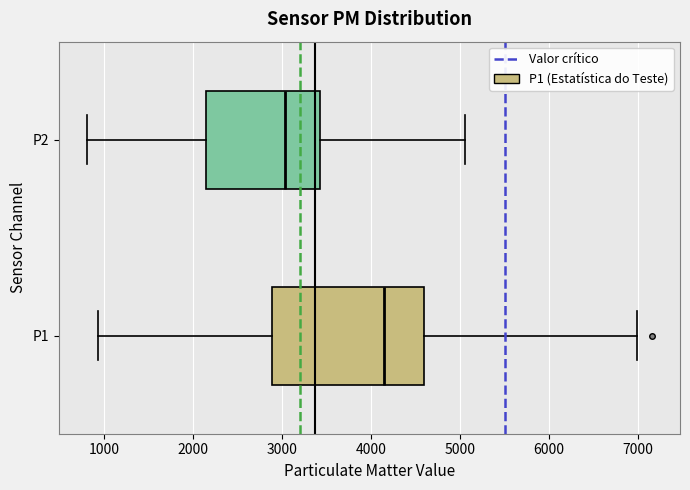

Reading bottom to top, transcribe this box plot: for each box, give where its median line is, the range the box spans, and where its two whiskers end, as read against the x-axis. The values are not printed on the chart, so give them approximately, as read against the axis.

P1: median 4100, box 2900 to 4600, whiskers 900 to 7000
P2: median 3000, box 2200 to 3400, whiskers 800 to 5100